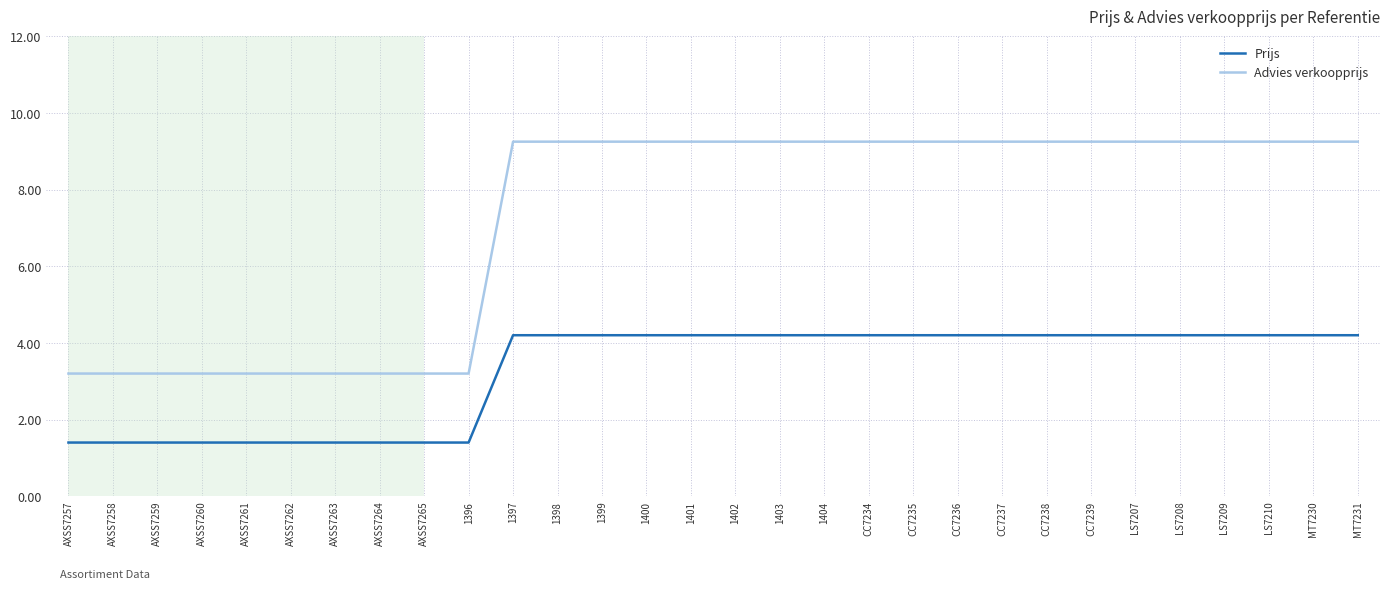

Which series has the widest spread of values?

Advies verkoopprijs